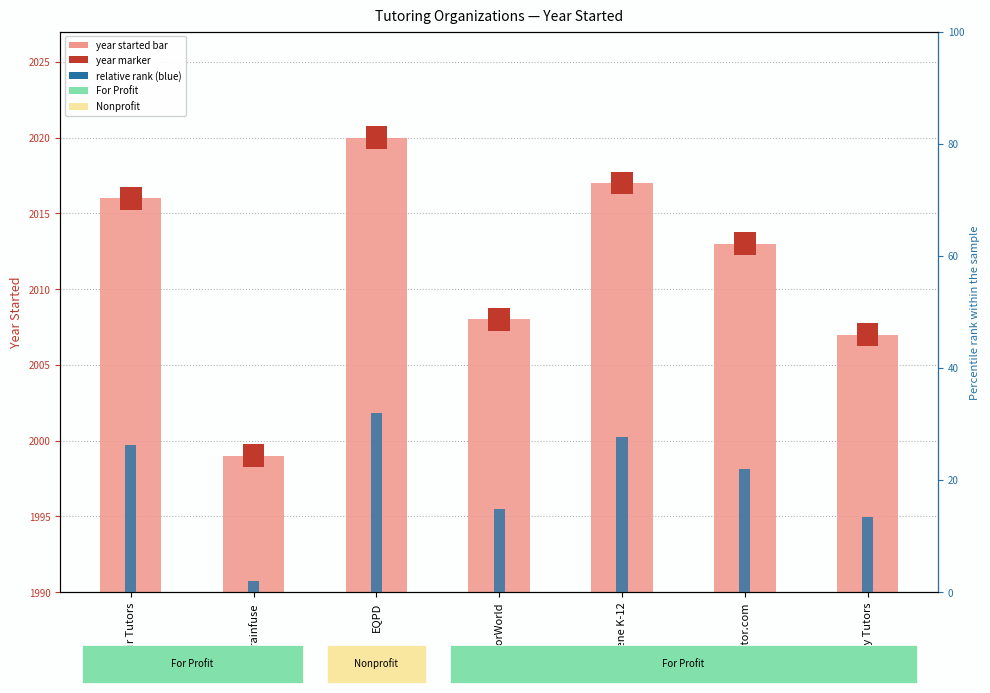

Reading left to right, list all the values displayed in this chart.

Year Started (light bar): 26.0	9.0	30.0	18.0	27.0	23.0	17.0
Relative rank (blue): 26.3	2.0	32.0	14.9	27.7	22.0	13.4